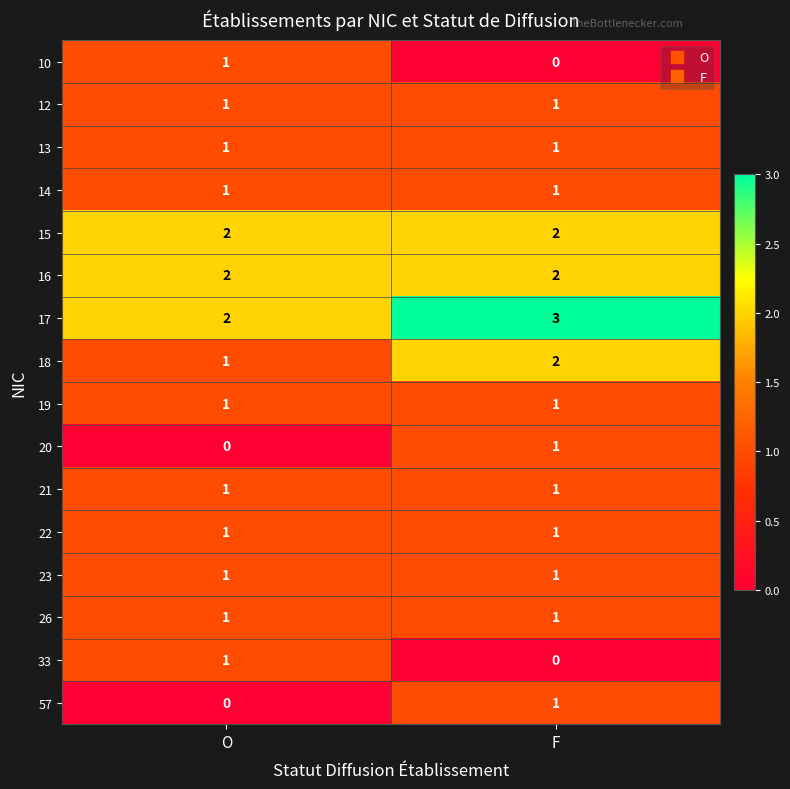

The value of 20 at F is 2. True or false?

False